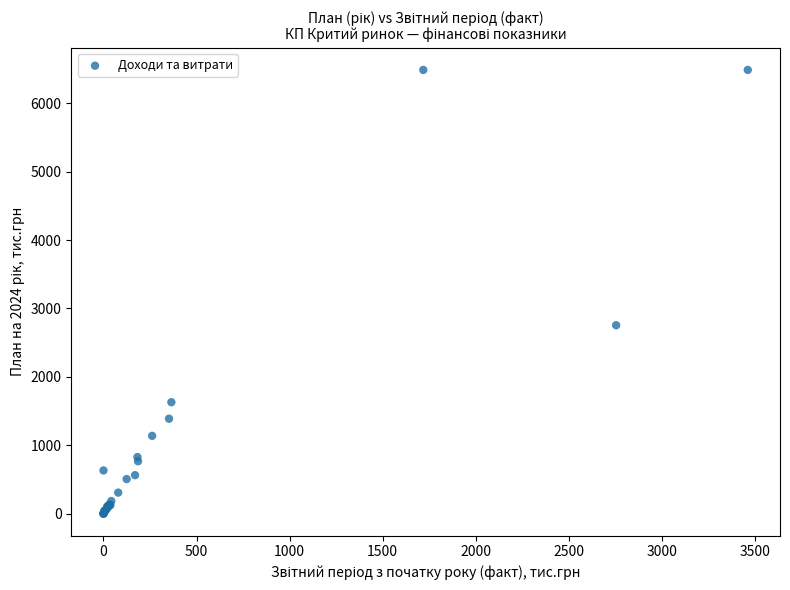

What Y value in the scatter plot is closest to 3243?

2753.8